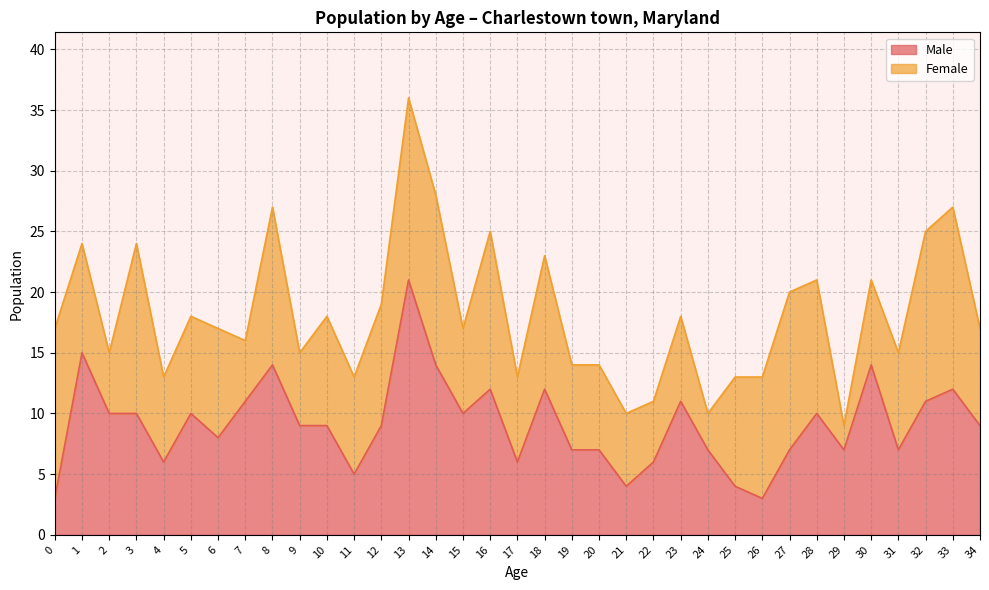

Is it true that the value at 8 is 5?

False